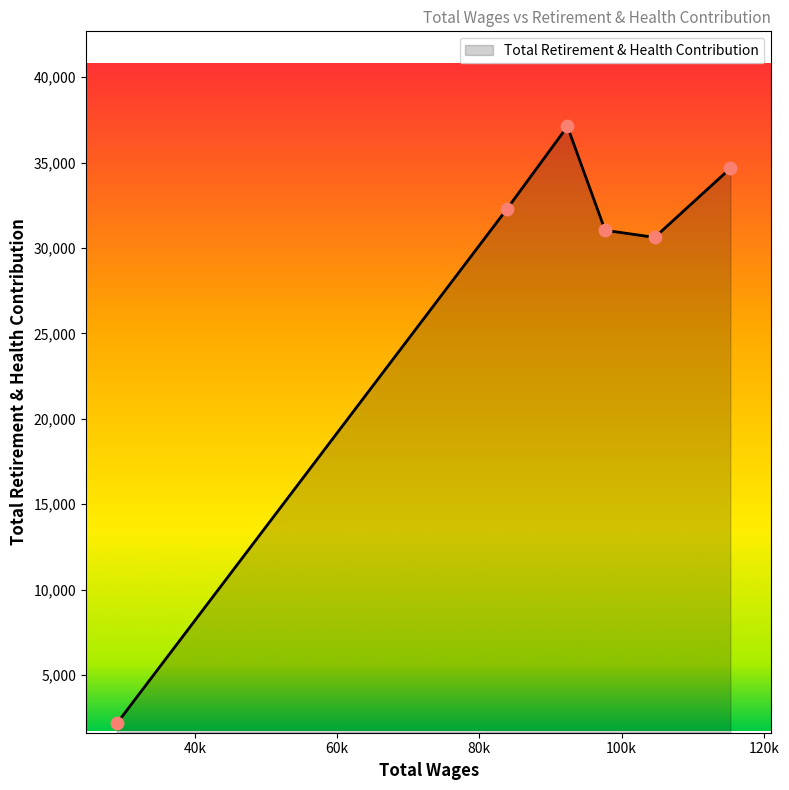

What is the difference between the second highest and second lowest values?

4043